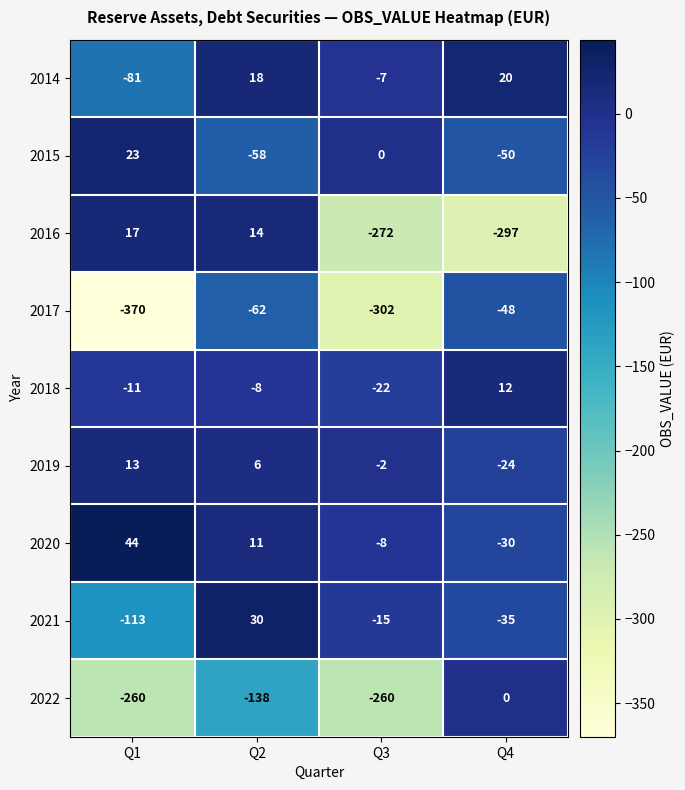

Rank the series by their maximum value, from highest to lowest.

2020, 2021, 2015, 2014, 2016, 2019, 2018, 2022, 2017